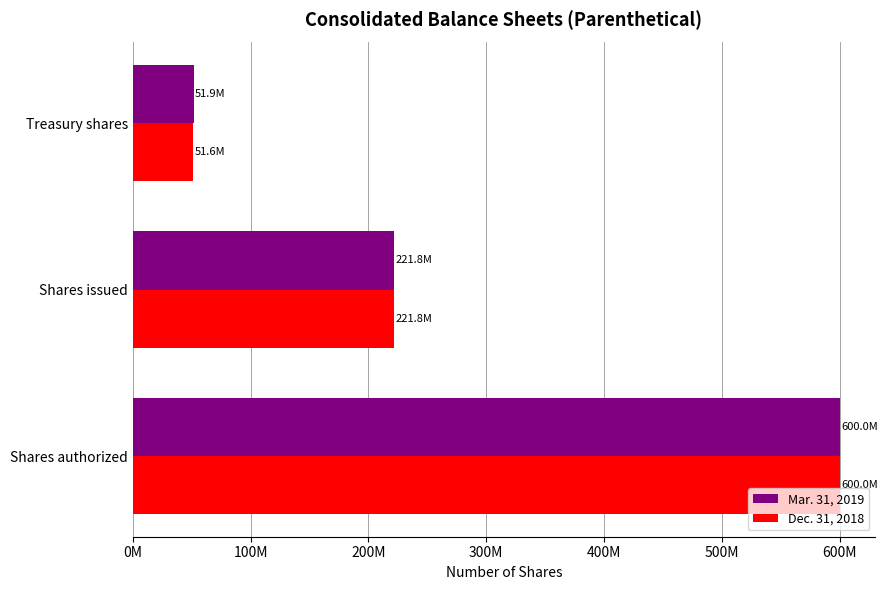

What are all the series names shown in the legend?

Mar. 31, 2019, Dec. 31, 2018